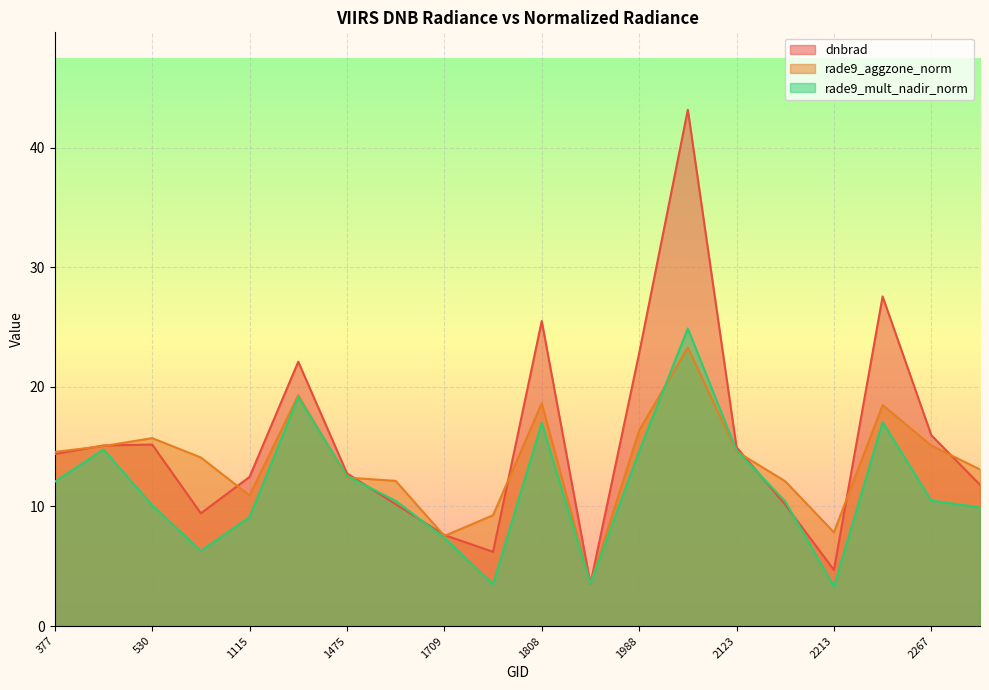

Is it true that rade9_mult_nadir_norm equals 4.0 at 2249?

False